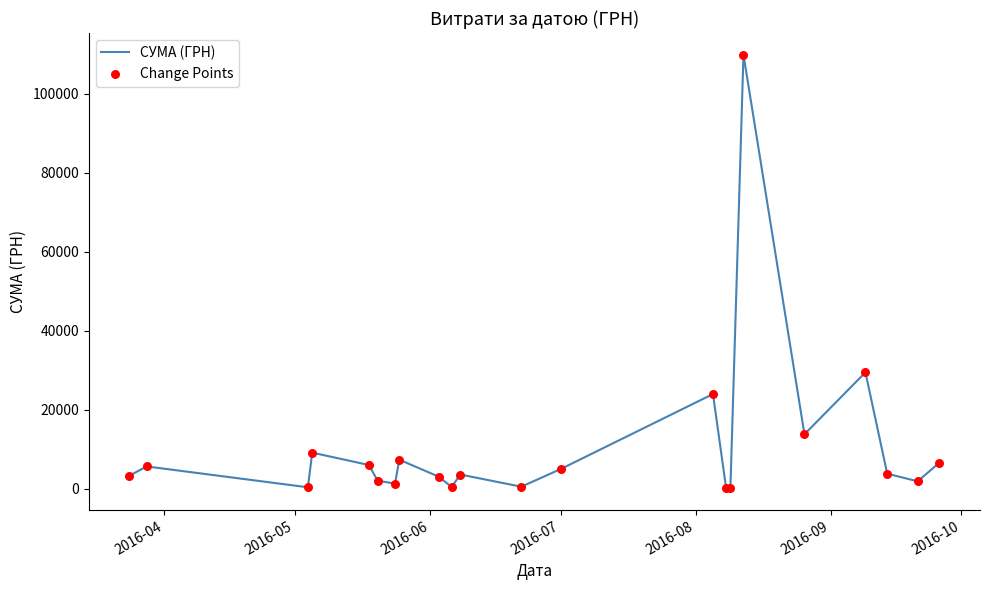

What is the difference between the maximum and minimum values?

109722.0